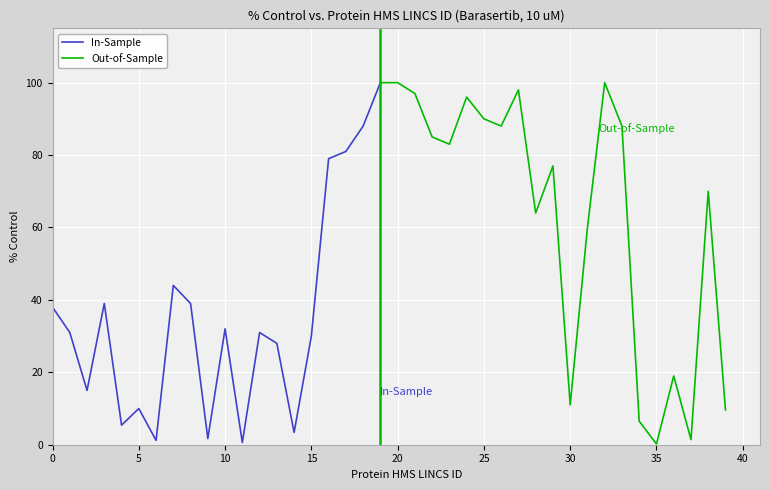

List the labels in order of value, largest first.

19, 20, 32, 27, 21, 24, 25, 18, 26, 33, 22, 23, 17, 16, 29, 38, 28, 31, 7, 3, 8, 0, 10, 1, 12, 15, 13, 36, 2, 30, 5, 39, 34, 4, 14, 9, 37, 6, 11, 35